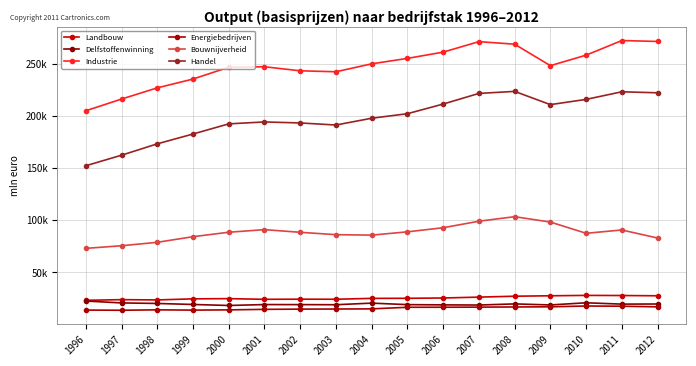

At which category does Handel reach its first local valley?

2003